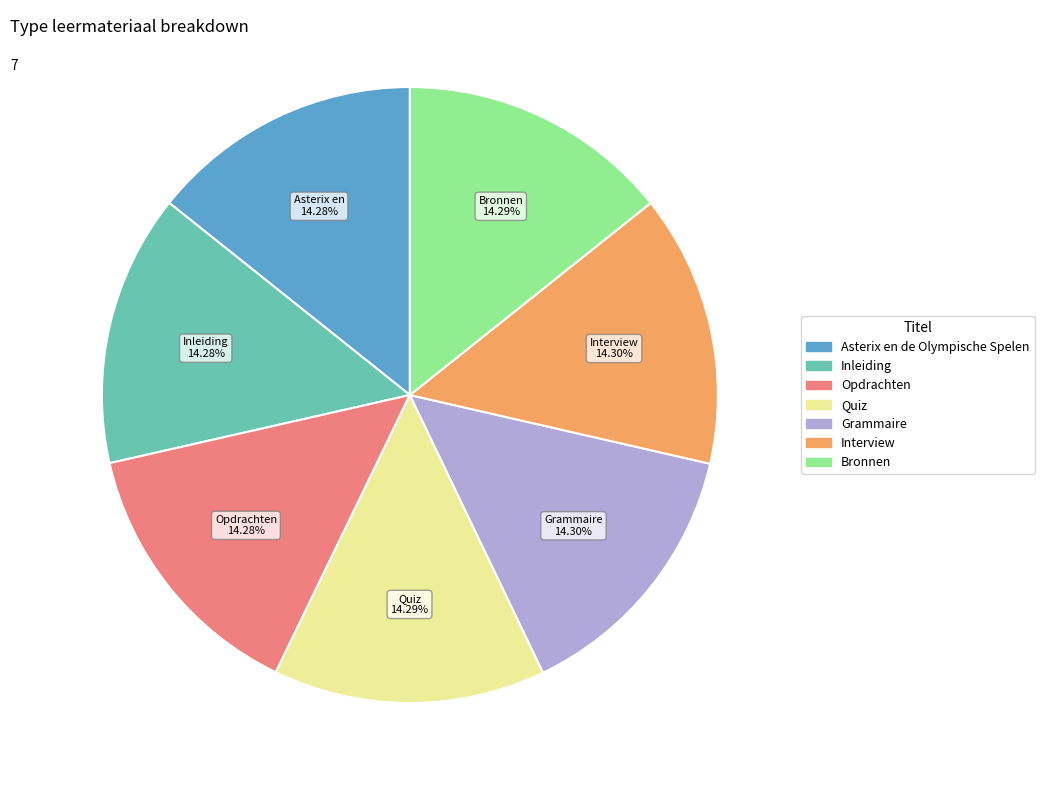

Does any single category account for the majority?

No